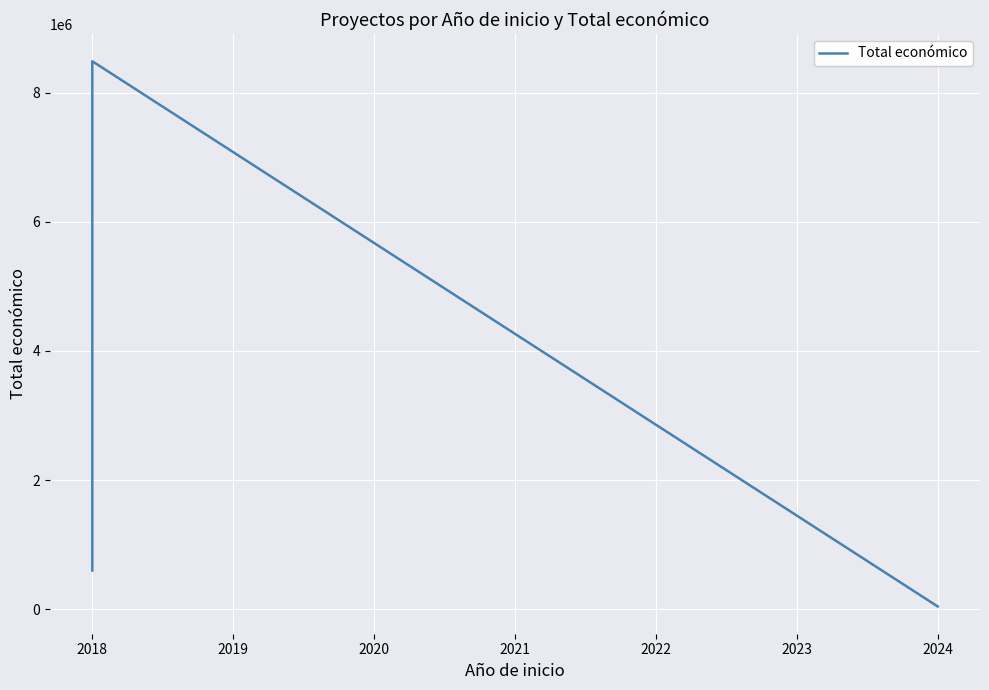

What is the sum of all values?

9127844